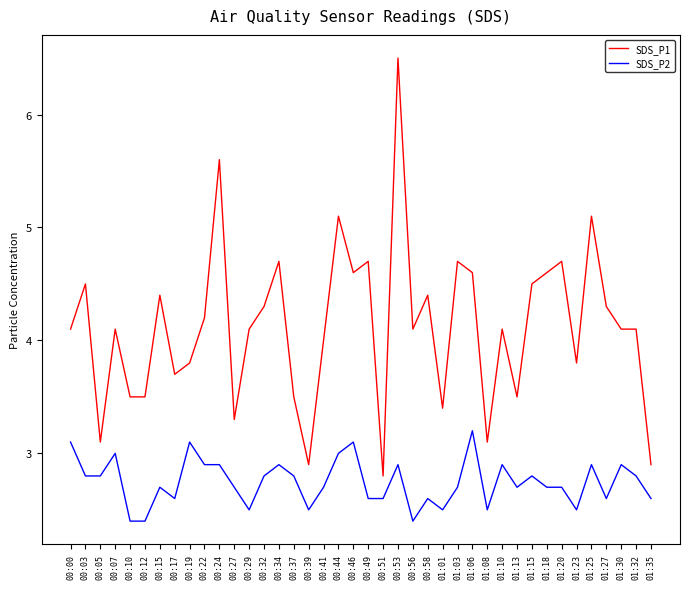

What position from the right is 00:22?

31